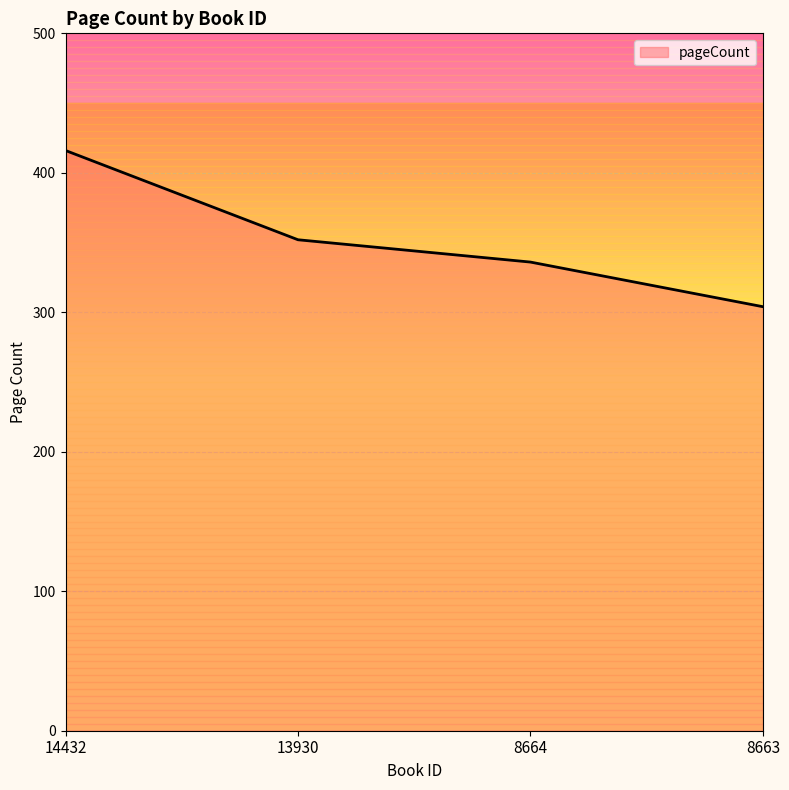

What is the maximum value shown in the chart?

416